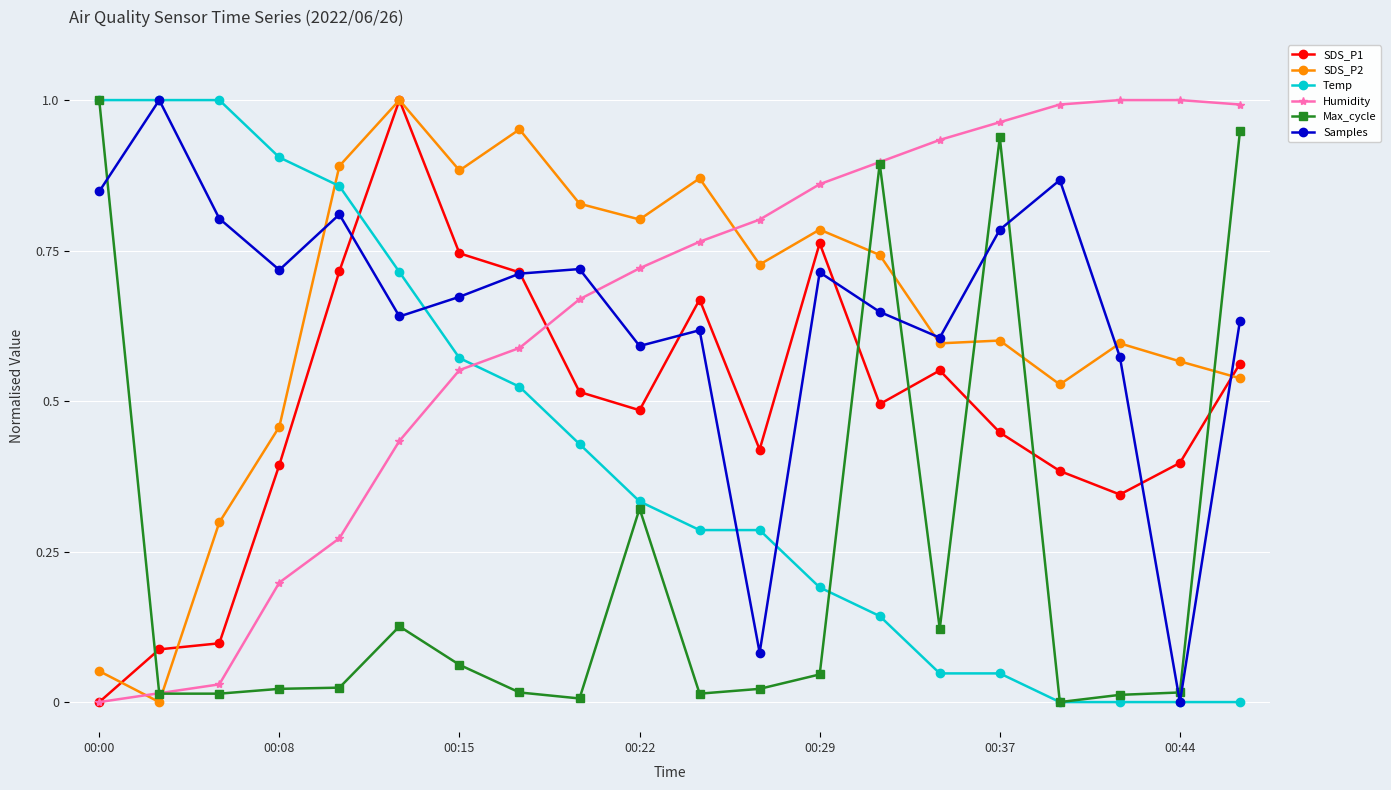

True or false: Humidity has more than 2 interior local peaks.

False